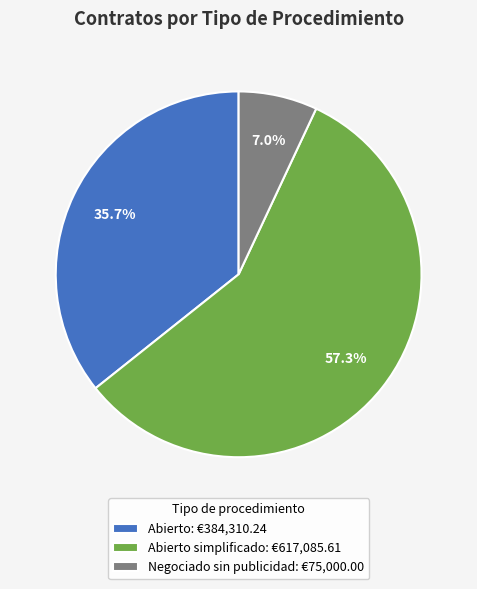

Which category has the smallest portion of the pie?

Negociado sin publicidad: €75,000.00